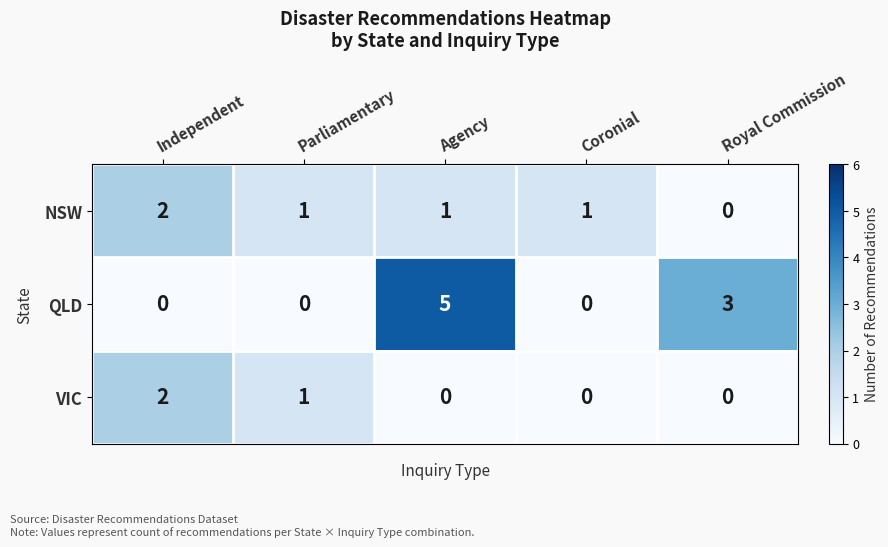

Which series changed the most between Agency and Coronial?

QLD